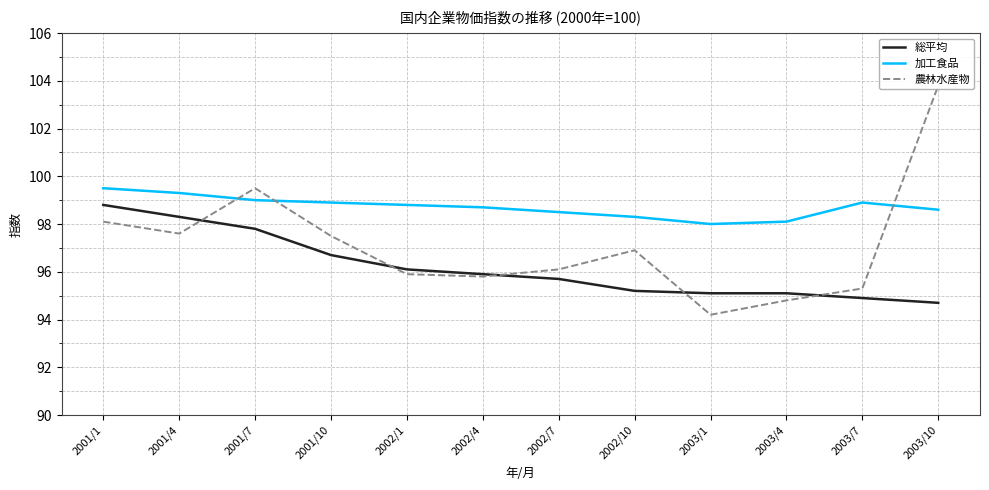

The value of 総平均 at 2003/1 is 95.1. True or false?

True